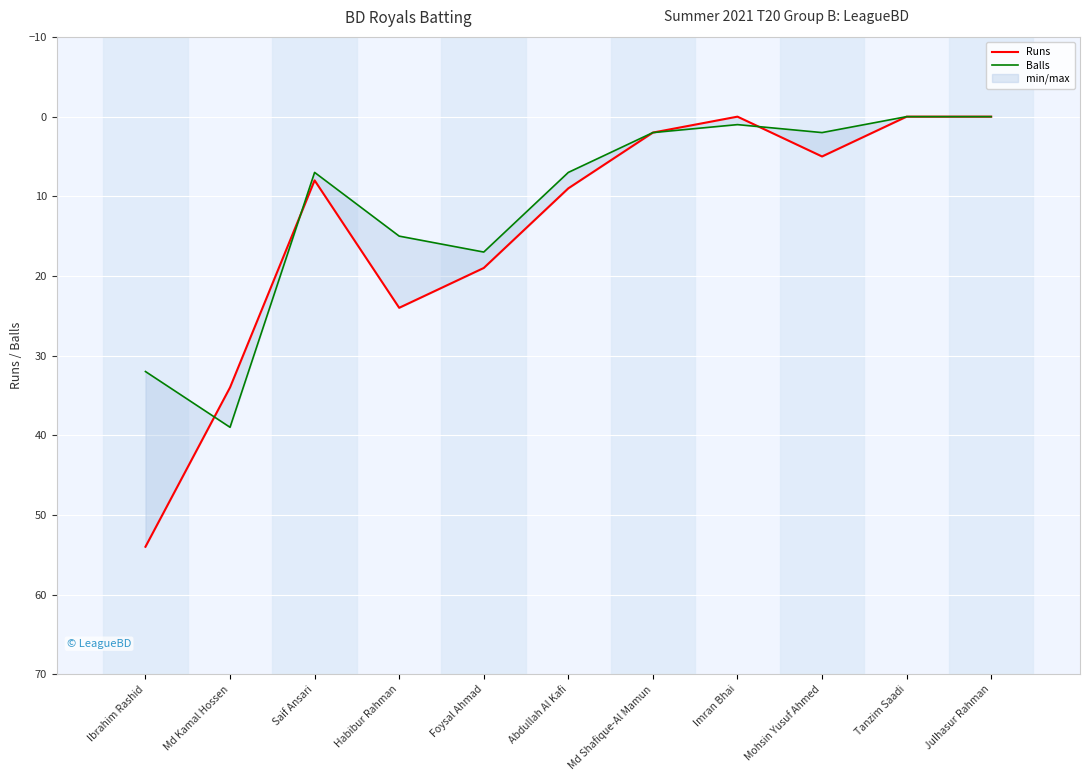

True or false: Runs has a value of 0 at Tanzim Saadi.

True